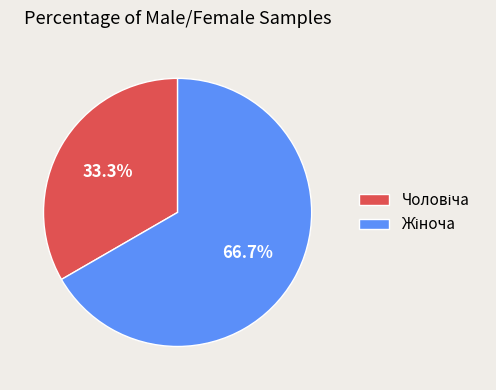

How many slices are in this pie chart?

2